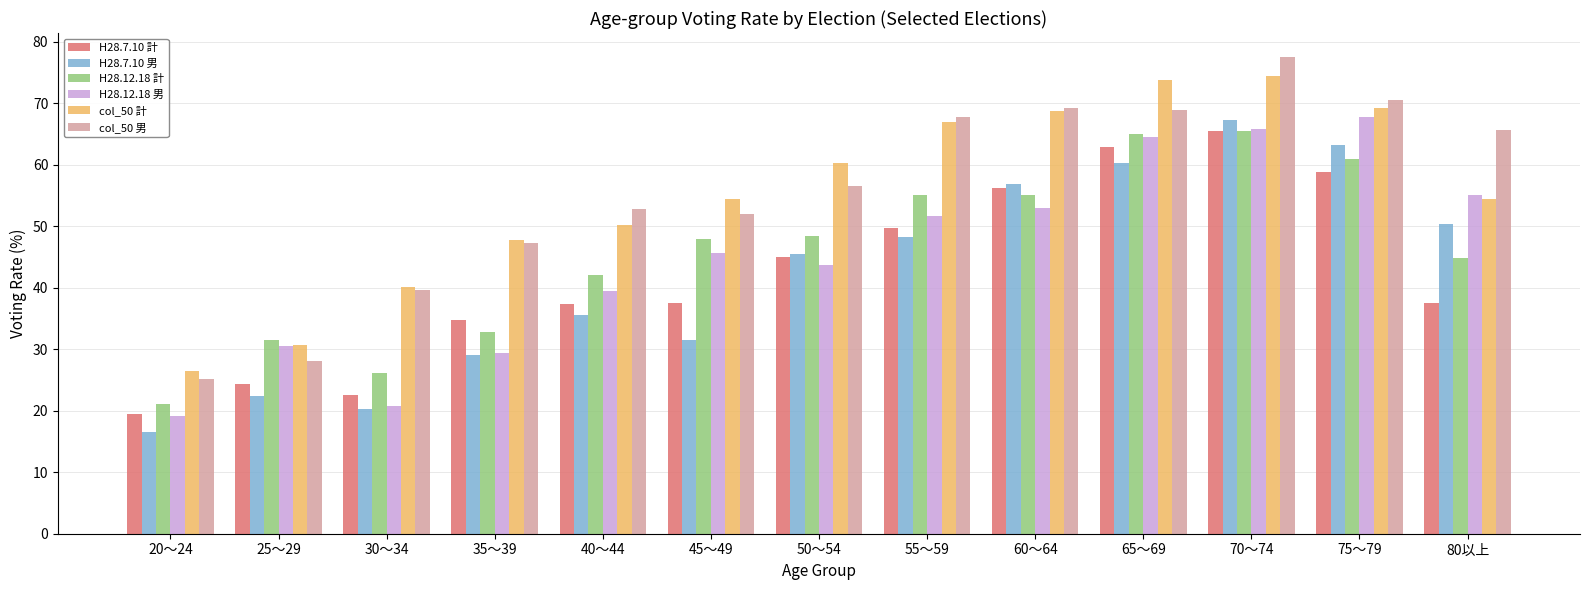

Is it true that H28.7.10 計 equals 65.5 at 70～74?

True